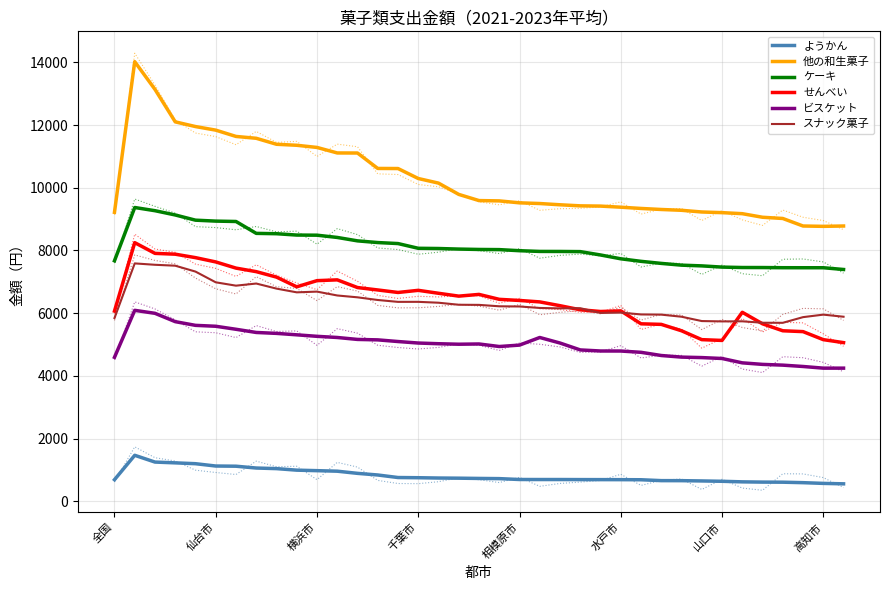

Reading left to right, transcribe all the data shown in this chart.

ようかん: 688	1466	1250	1225	1198	1124	1118	1060	1041	992	976	959	890	838	757	751	741	736	728	722	694	693	693	691	690	689	686	658	657	648	637	619	611	608	593	570	556
他の和生菓子: 9217	14022	13137	12102	11952	11838	11637	11578	11387	11355	11286	11110	11108	10616	10613	10295	10148	9788	9591	9581	9519	9497	9457	9423	9415	9380	9340	9307	9281	9227	9206	9173	9059	9020	8780	8769	8780
ケーキ: 7671	9370	9268	9132	8966	8936	8924	8545	8534	8491	8487	8415	8306	8252	8220	8069	8062	8044	8032	8027	7992	7969	7968	7963	7856	7734	7653	7587	7531	7508	7469	7456	7455	7450	7449	7449	7393
せんべい: 6066	8249	7907	7881	7771	7634	7437	7324	7150	6840	7037	7062	6817	6740	6660	6728	6634	6543	6598	6441	6405	6359	6238	6108	6053	6073	5660	5642	5438	5155	5130	6028	5660	5438	5411	5155	5060
ビスケット: 4592	6090	5995	5729	5611	5582	5486	5384	5355	5309	5261	5224	5162	5148	5095	5047	5025	5009	5017	4936	4981	5224	5047	4827	4793	4792	4751	4649	4598	4583	4554	4415	4366	4342	4299	4246	4246
スナック菓子: 5844	7587	7543	7514	7326	6984	6877	6945	6783	6664	6687	6564	6505	6420	6360	6361	6333	6268	6264	6219	6213	6166	6152	6158	6007	6018	5959	5953	5886	5748	5737	5740	5694	5692	5873	5953	5886